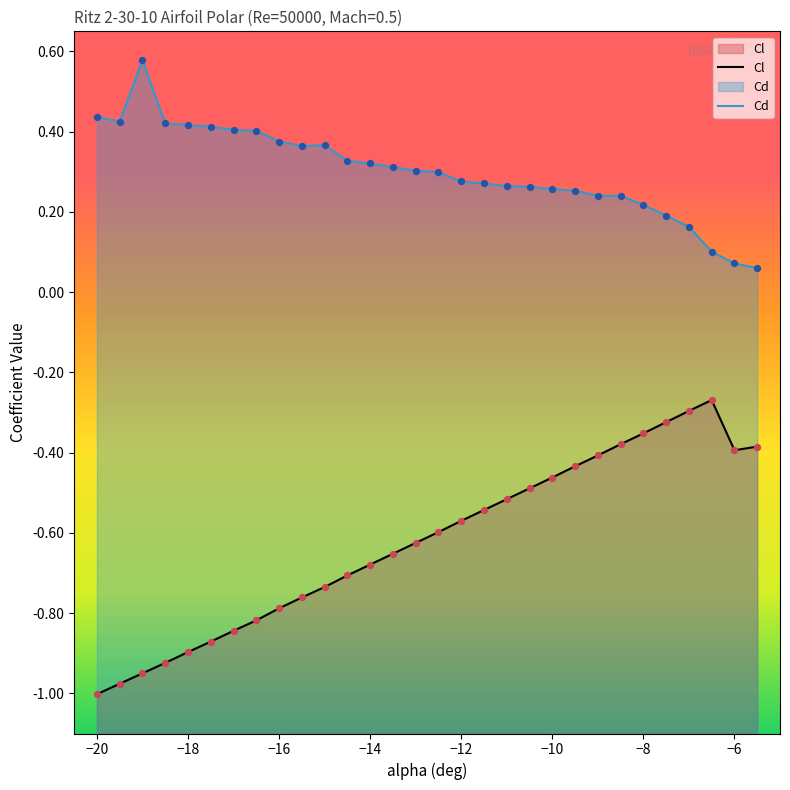

At how many categories does at least one series exceed 0?

30